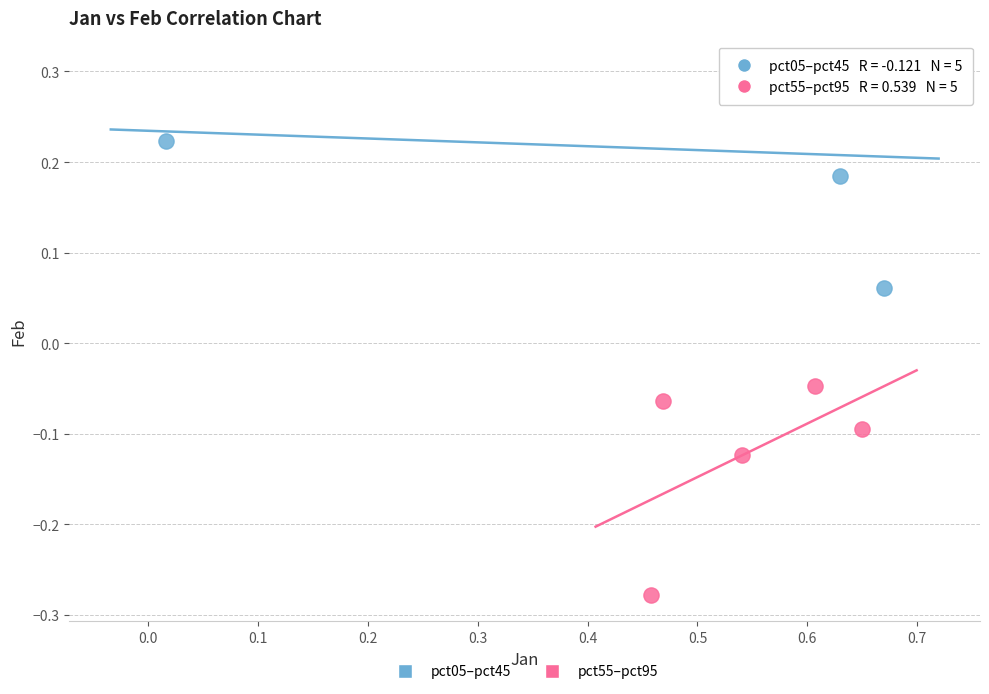

Which series reaches the maximum Y coordinate?

pct05–pct45